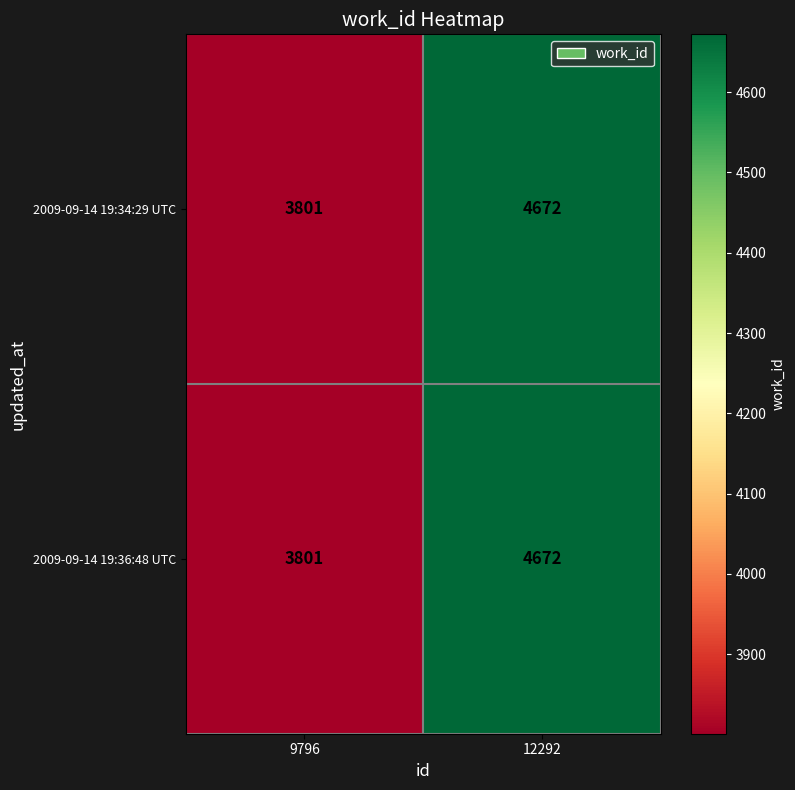

What is the total value across all series at 12292?

9344